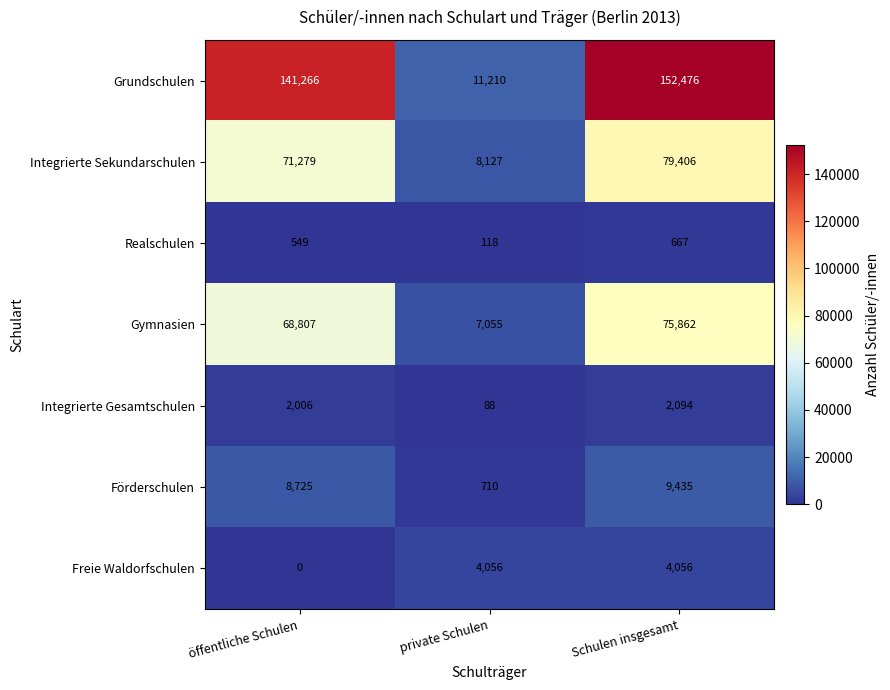

Reading left to right, extract all data points from this chart.

Grundschulen: 141266	11210	152476
Integrierte Sekundarschulen: 71279	8127	79406
Realschulen: 549	118	667
Gymnasien: 68807	7055	75862
Integrierte Gesamtschulen: 2006	88	2094
Förderschulen: 8725	710	9435
Freie Waldorfschulen: 0	4056	4056